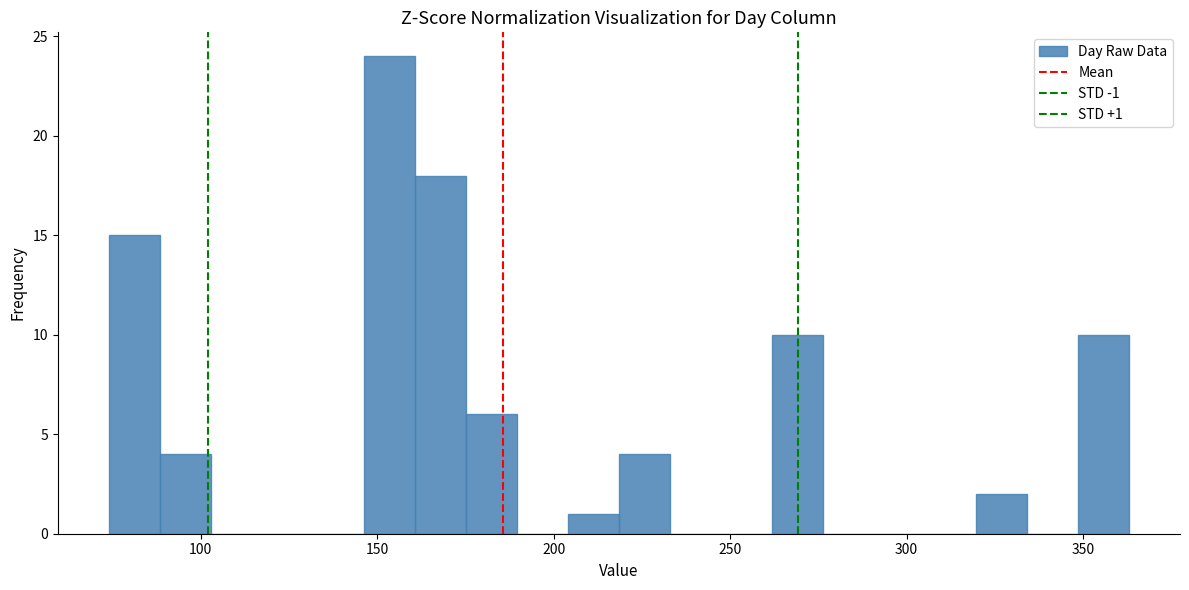

Around what value on the x-axis is the tallest bar? Give the approximate position of its centre, as read against the axis.

155